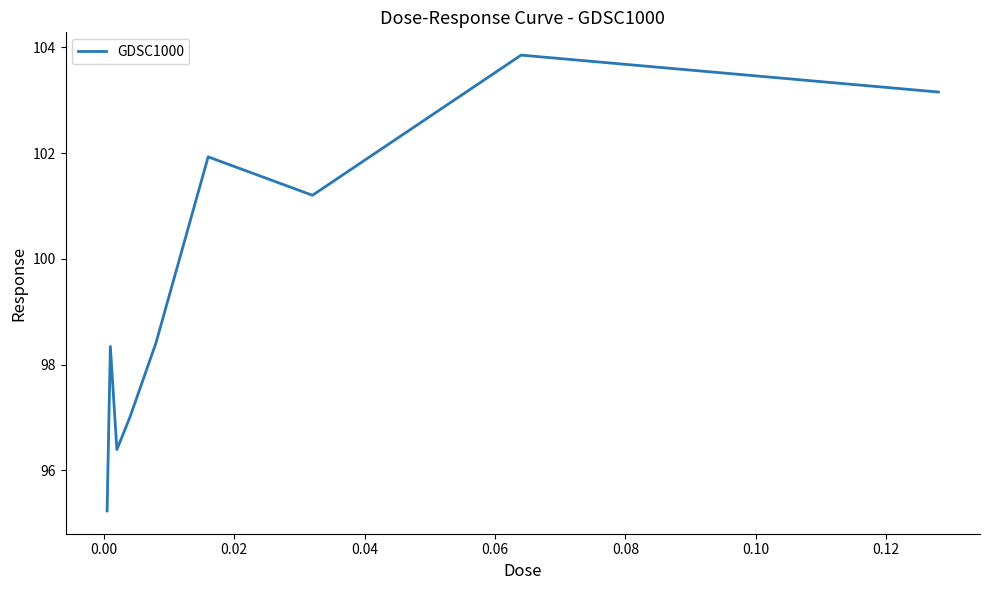

Reading left to right, transcribe all the data shown in this chart.

95.2	98.3	96.4	97.0	98.4	101.9	101.2	103.9	103.2